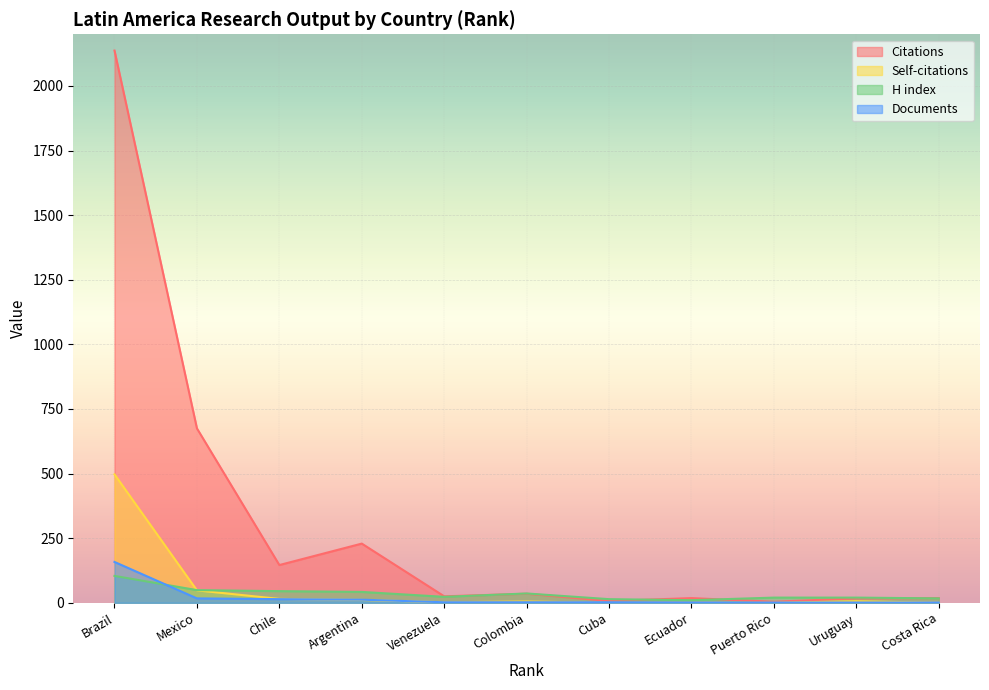

At which category is the sum across all series the highest?

Brazil